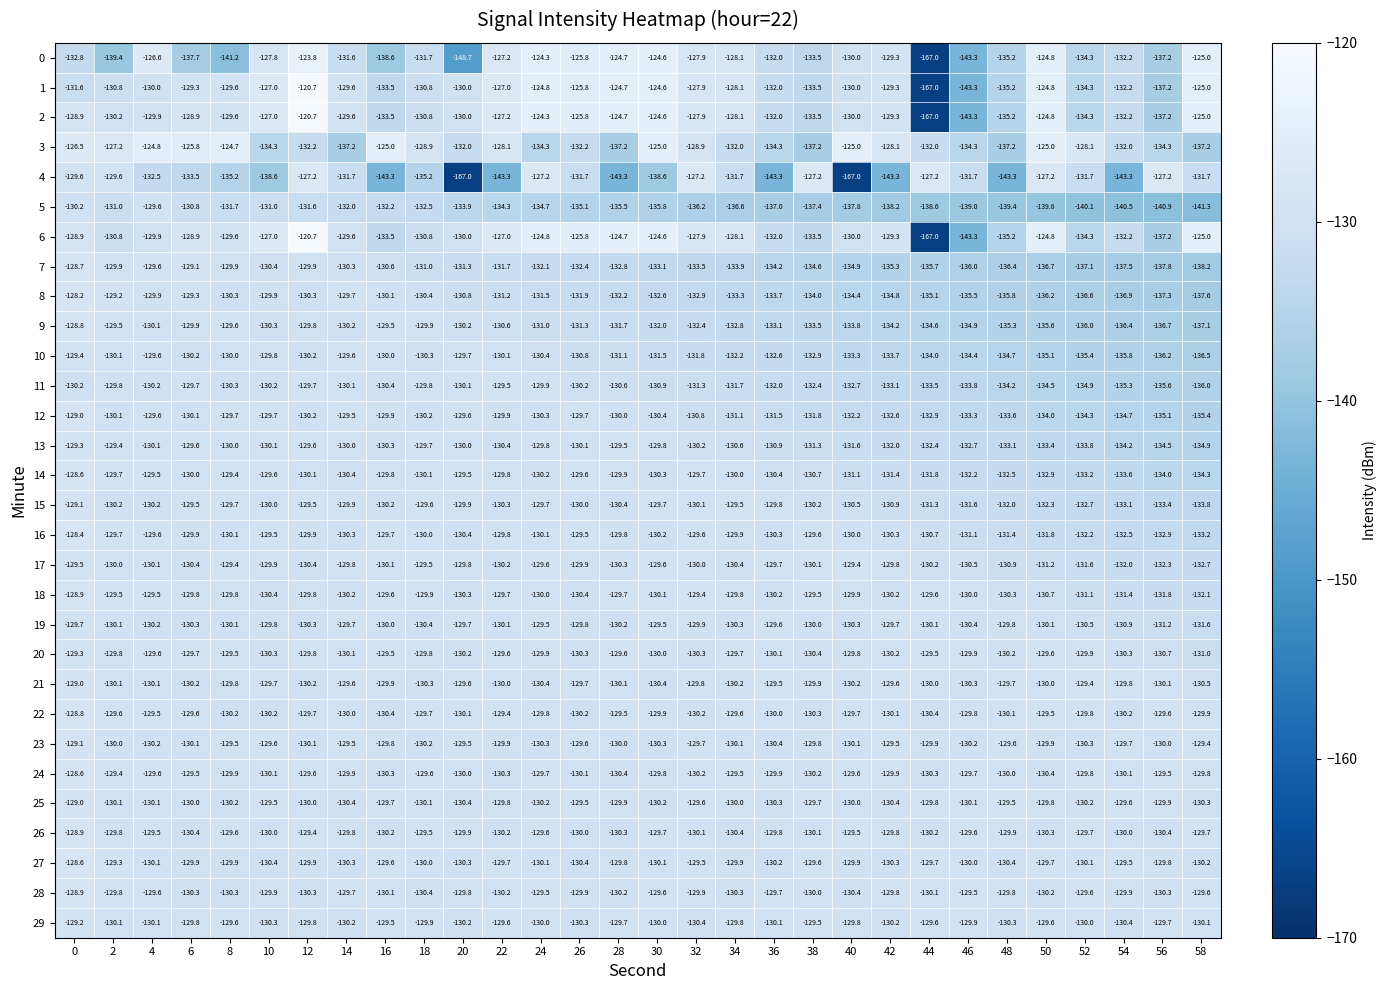

Between 4 and 14, which series saw the biggest shift?

3